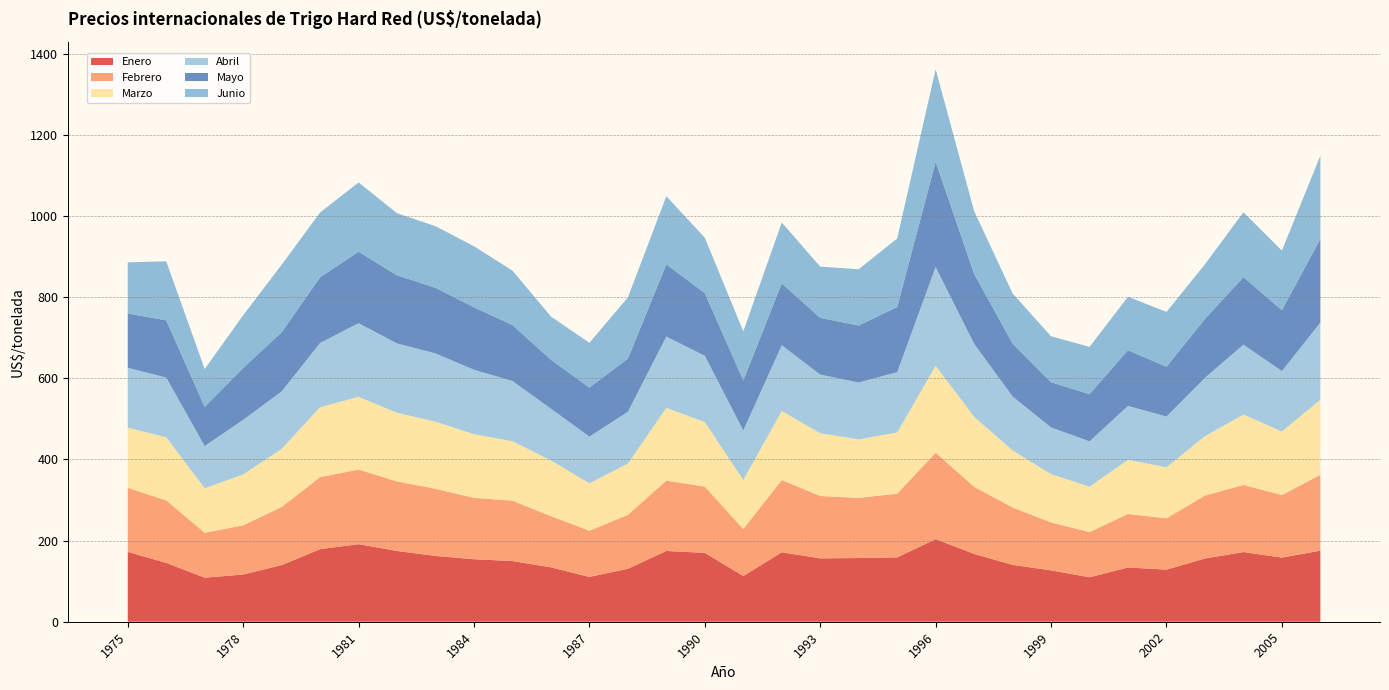

Reading left to right, list all the values displayed in this chart.

Enero: 172.2	145.1	108.6	116.4	139.6	178.9	191.3	174.5	162.2	154.1	149.7	134.1	110.5	130.5	174.5	169.8	112.7	171.2	156.3	157.1	158.7	203.6	167.2	140.3	126.6	109.7	133.7	128.5	155.8	171.8	158.1	175.2
Febrero: 158.0	154.2	110.9	121.3	143.3	177.6	183.9	171.4	165.6	151.3	148.7	126.1	113.8	133.0	173.5	163.2	116.0	178.1	153.7	148.3	157.0	213.3	165.5	141.4	118.3	111.4	132.0	126.5	155.2	165.4	154.3	187.0
Marzo: 148.1	155.5	109.6	125.5	143.2	172.3	179.3	169.2	165.5	156.9	146.7	137.3	116.9	126.5	179.2	159.0	120.8	170.2	154.8	144.2	150.9	214.1	172.7	140.7	119.0	112.0	133.3	125.9	146.4	173.4	156.7	184.8
Abril: 147.7	147.3	104.0	134.6	141.7	158.6	181.6	171.0	168.3	158.9	148.5	127.6	115.3	127.7	175.9	163.7	122.2	162.1	144.5	140.3	148.8	243.6	180.0	132.9	115.1	111.7	133.0	124.9	143.9	172.5	148.8	190.6
Mayo: 134.1	141.0	96.7	127.9	145.8	161.9	176.1	168.0	161.8	154.1	137.9	120.8	120.9	131.0	178.1	154.5	123.4	152.5	140.0	140.5	160.6	259.5	172.1	130.6	111.4	116.4	137.4	122.9	145.3	166.3	150.1	206.1
Junio: 126.0	145.6	93.2	129.9	166.6	159.8	170.9	153.0	151.9	150.4	134.1	106.6	110.4	150.9	168.0	136.4	121.0	150.1	126.2	138.7	169.0	228.0	155.1	123.5	113.4	116.5	131.7	135.2	134.8	160.0	147.0	205.6